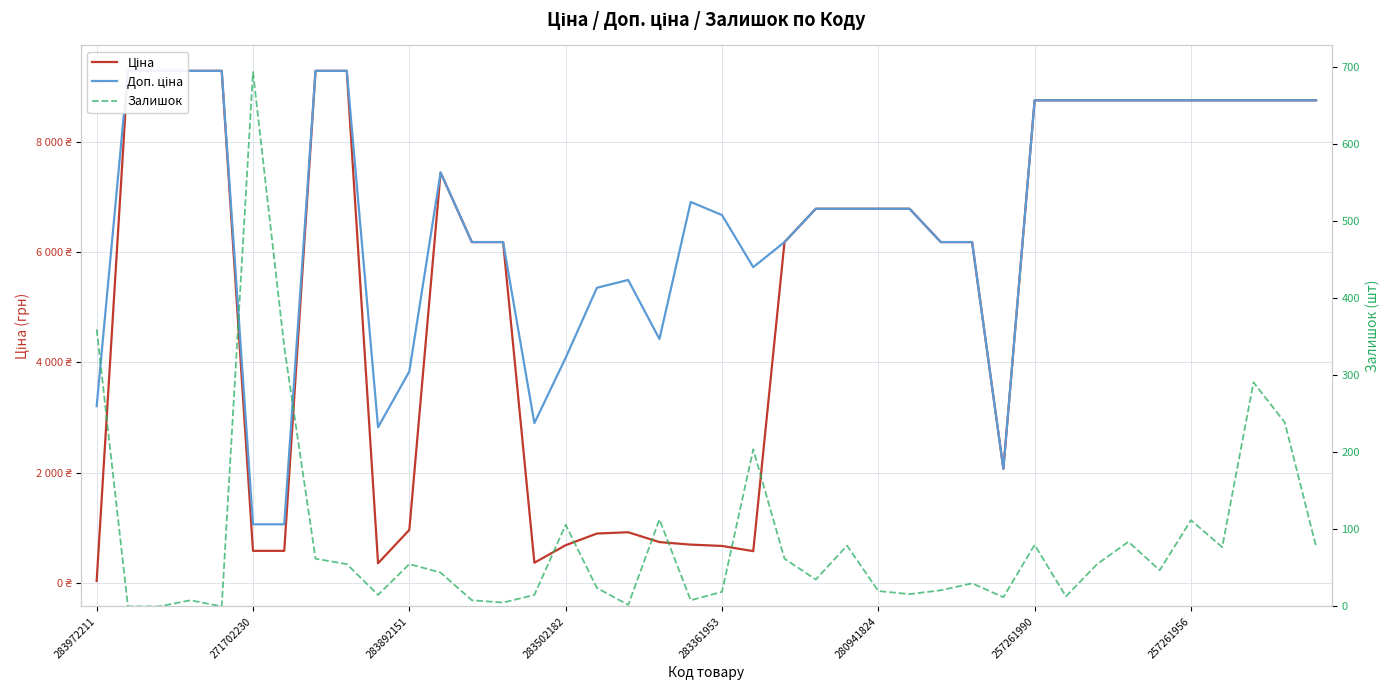

What are all the series names shown in the legend?

Ціна, Доп. ціна, Залишок